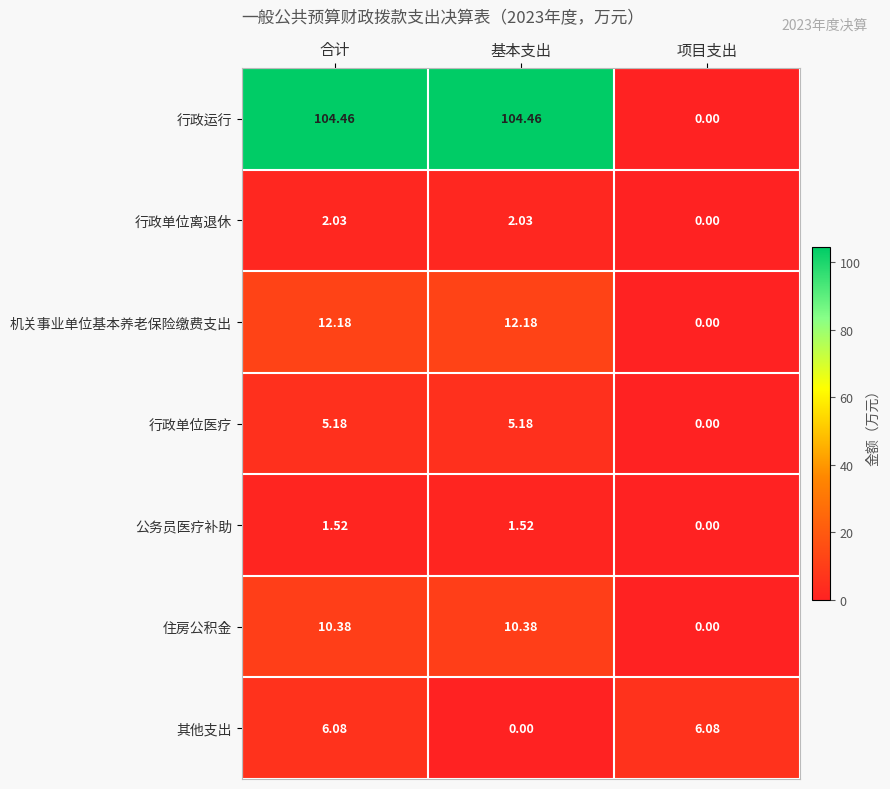

Where is 其他支出 nearest to the value 3?

基本支出